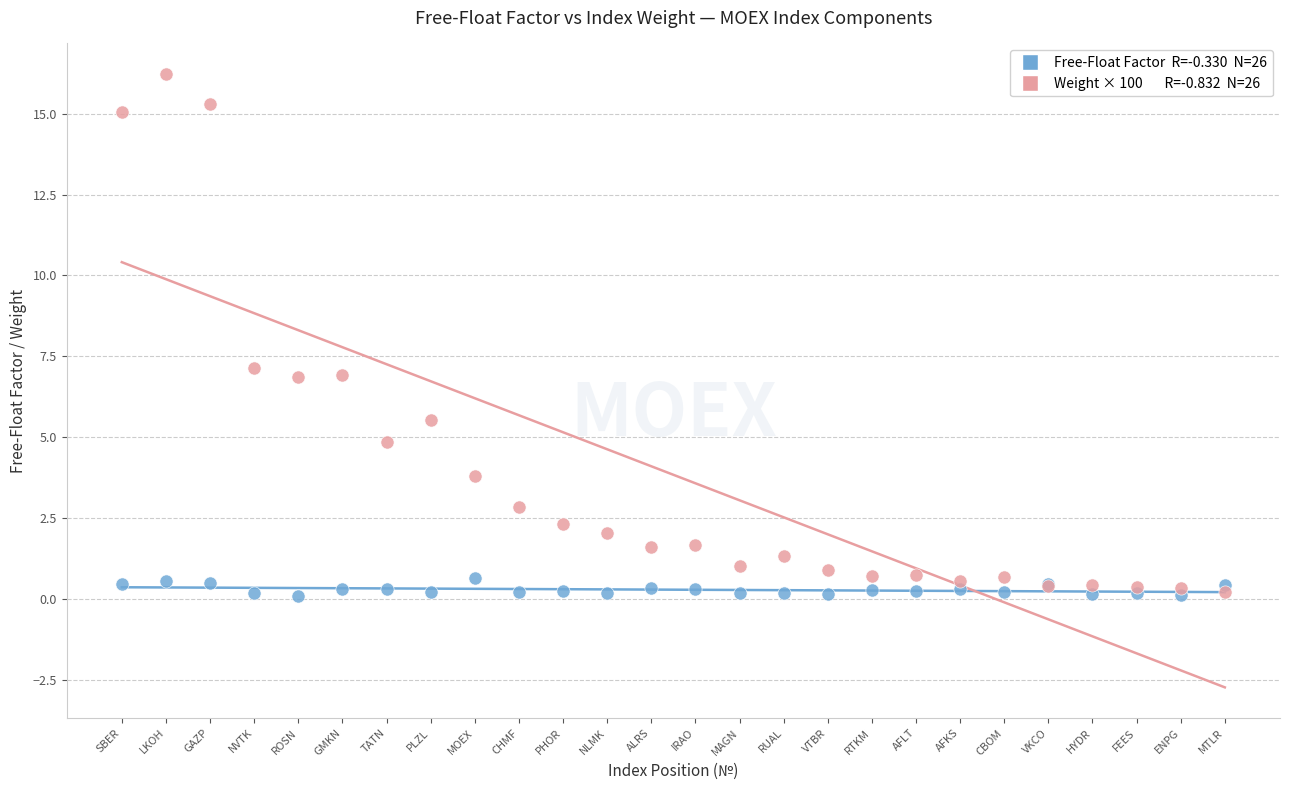

Across all series, what Y value is closest to 8?

7.1